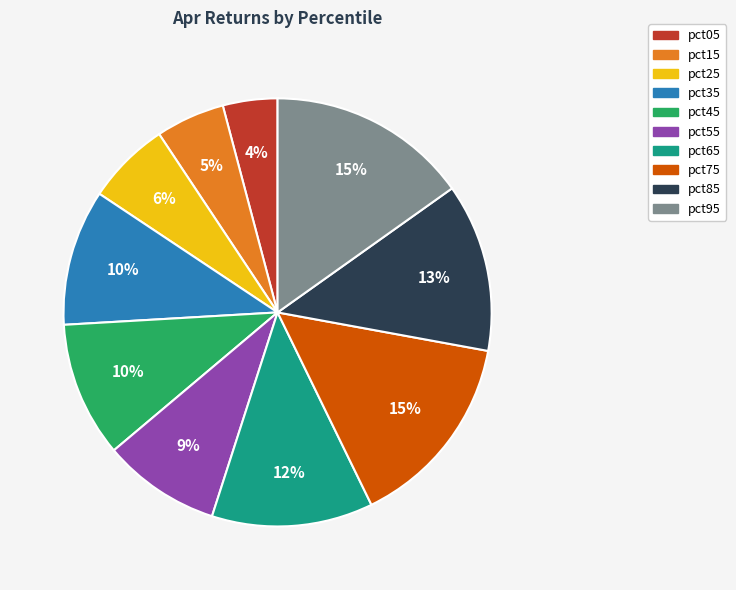

Is it true that pct25 is 1% of the pie?

False